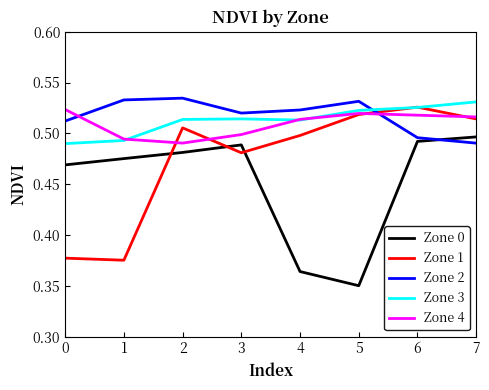

At which category does Zone 0 reach its first local valley?

5